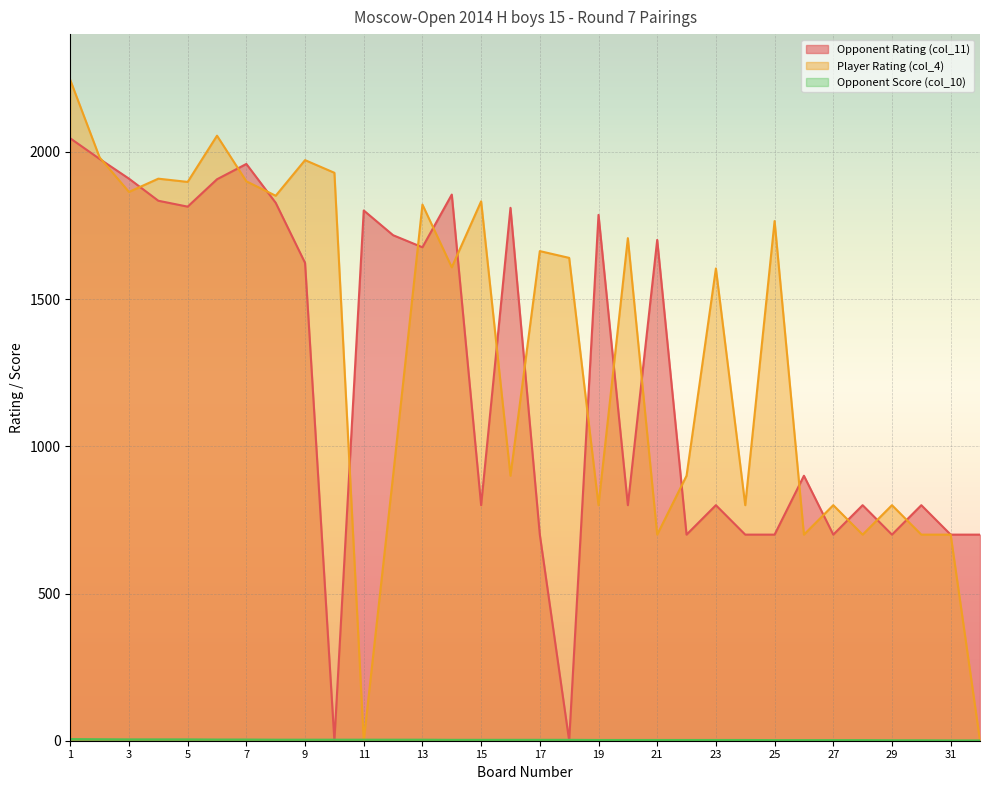

What is the sum of the Opponent Rating (col_11) values at 28 and 23?

1600.0